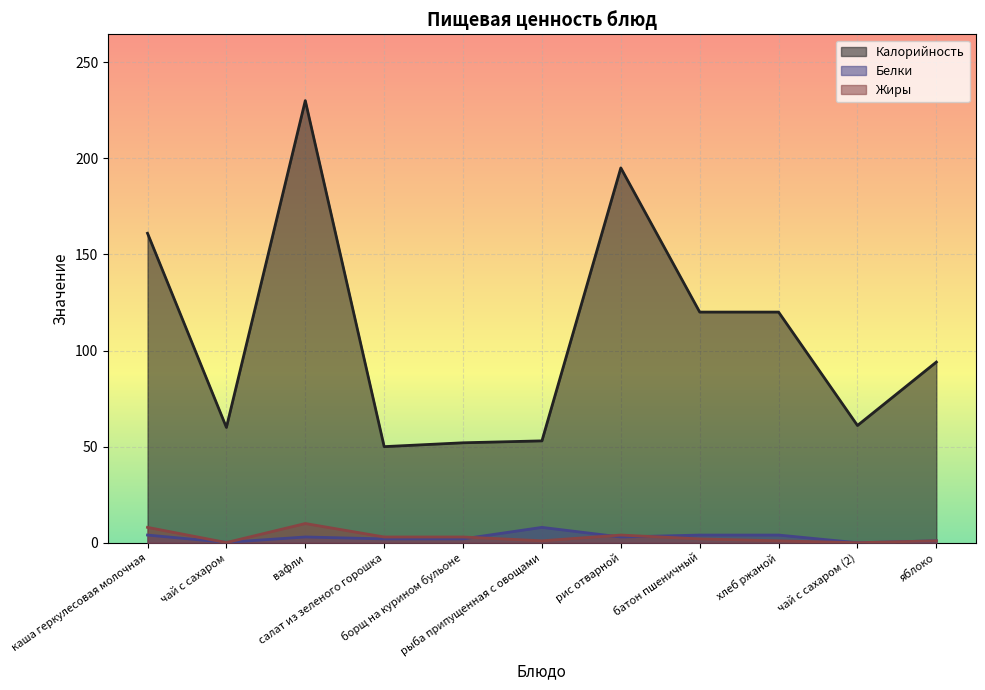

Is the value of Жиры at хлеб ржаной greater than the value of Белки at яблоко?

No